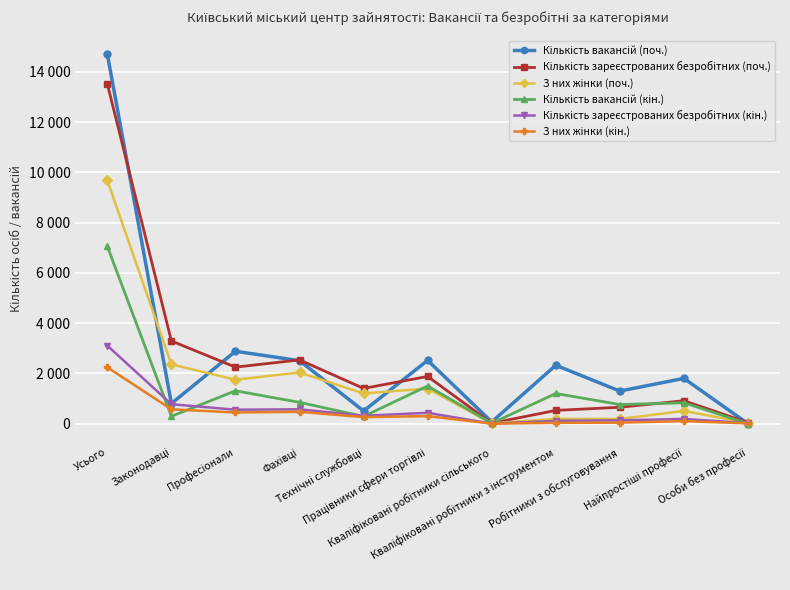

At how many categories does at least one series exceed 6713?

1